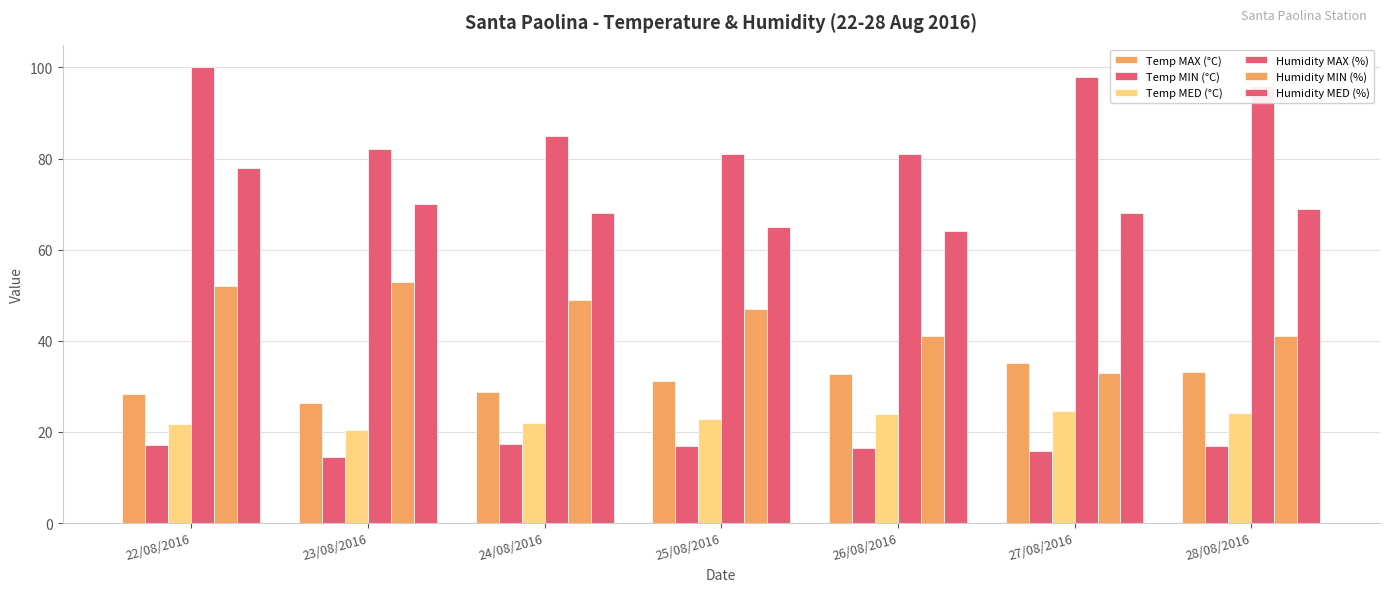

Is it true that Humidity MED (%) equals 94.4 at 28/08/2016?

False